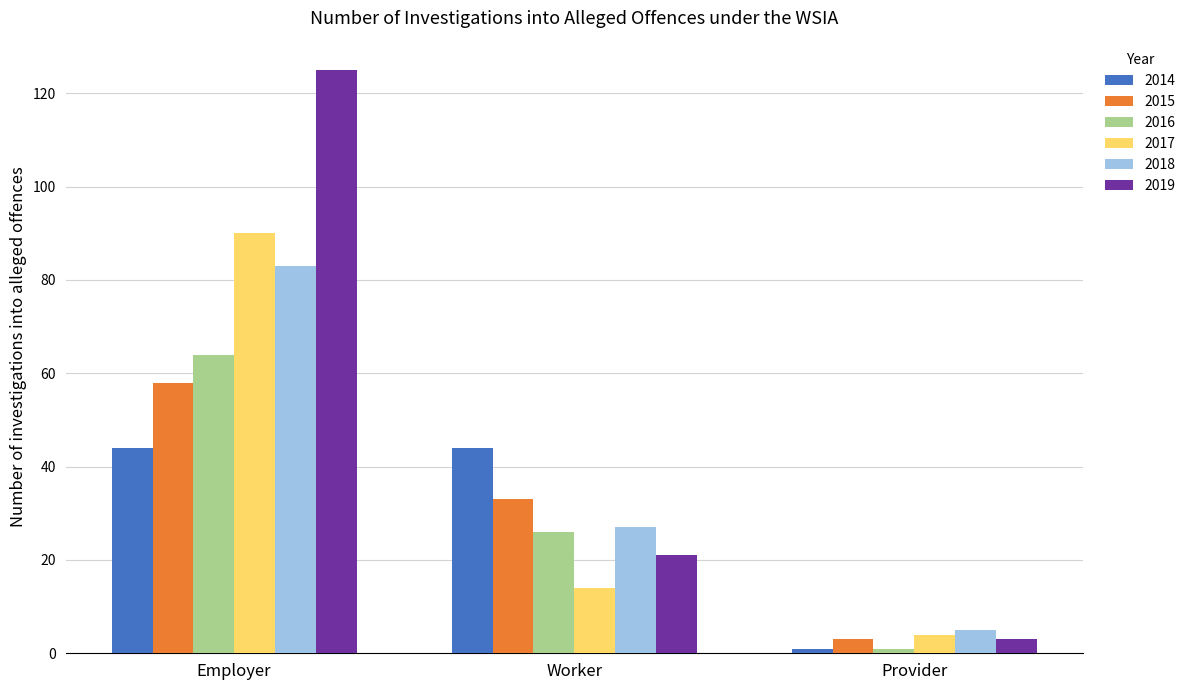

At which category is the sum across all series the highest?

Employer